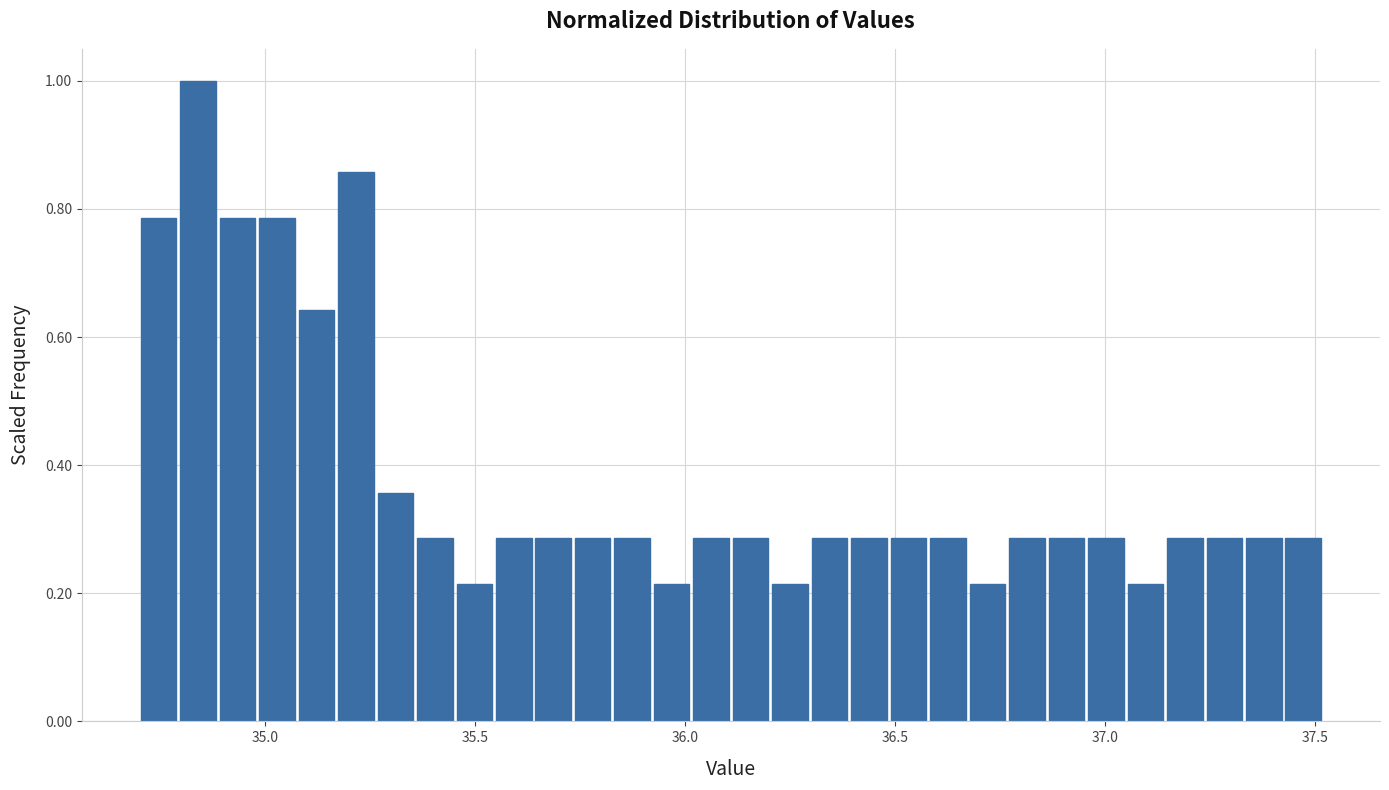

Read against the x-axis, roughly where is the centre of the tallest bar?

34.85